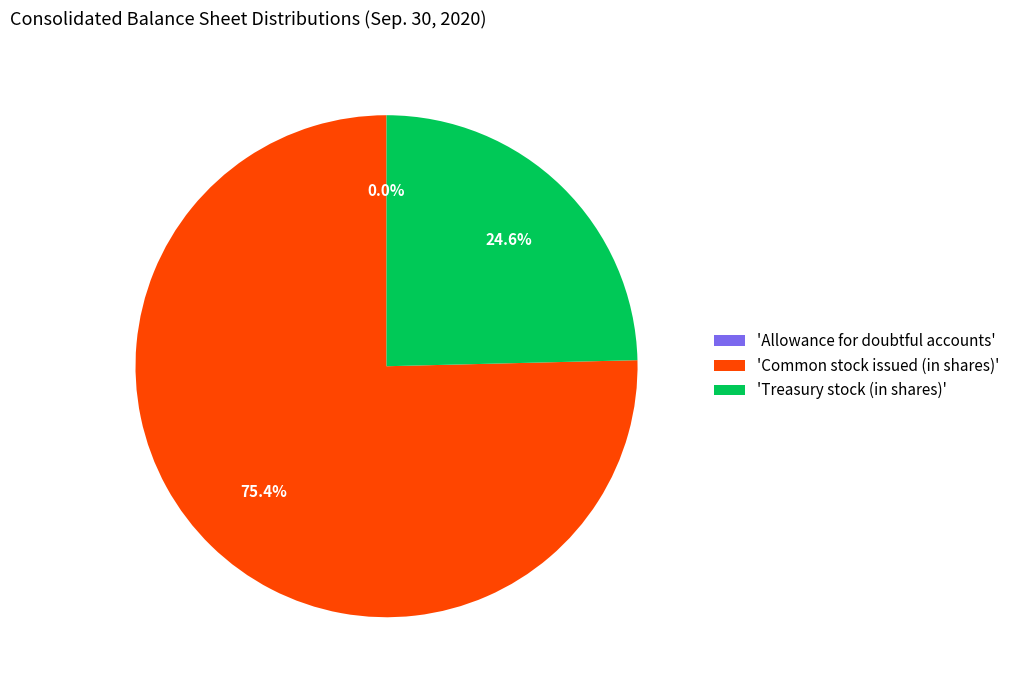

Which slice is the largest?

'Common stock issued (in shares)'